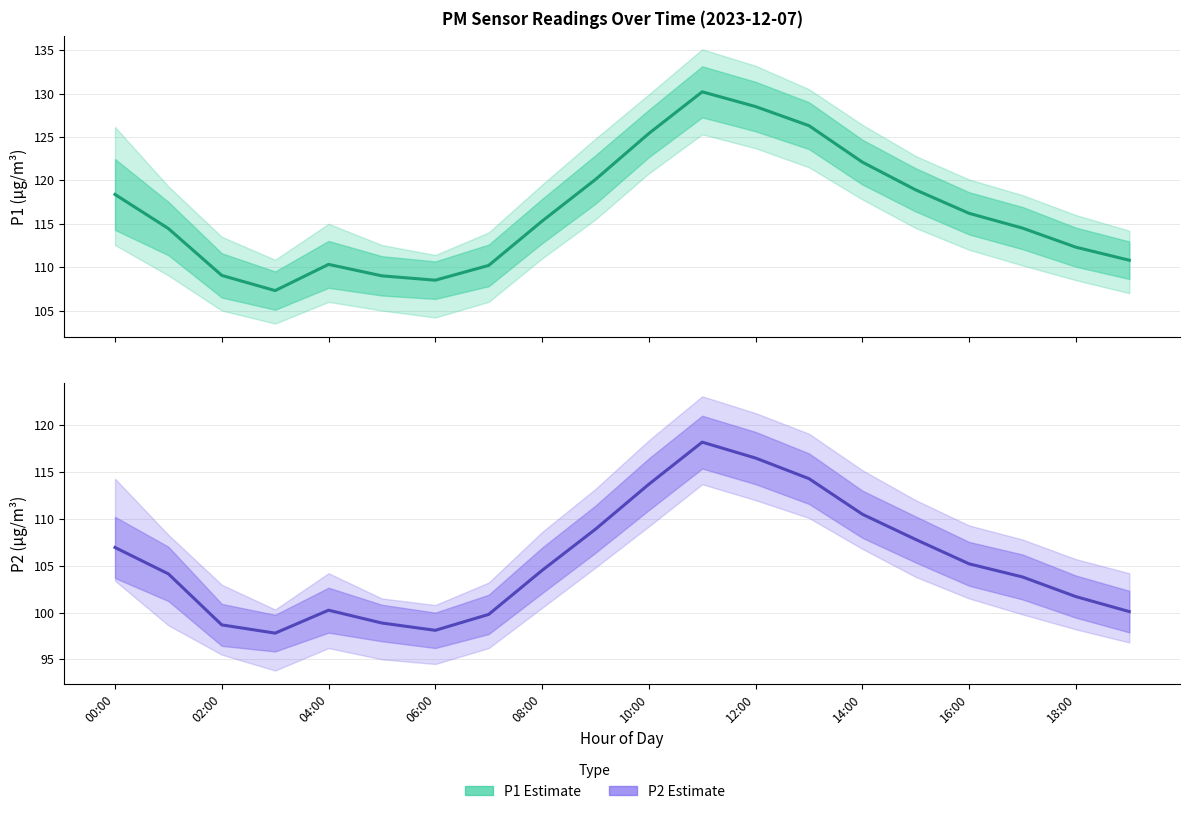

Reading left to right, extract all data points from this chart.

P1 Estimate: 118.4	114.5	109.0	107.3	110.3	109.0	108.5	110.2	115.3	120.1	125.4	130.2	128.5	126.3	122.1	118.9	116.2	114.5	112.3	110.8
P2 Estimate: 107.0	104.1	98.7	97.8	100.2	98.9	98.1	99.8	104.5	108.9	113.7	118.2	116.5	114.3	110.5	107.8	105.2	103.8	101.7	100.1